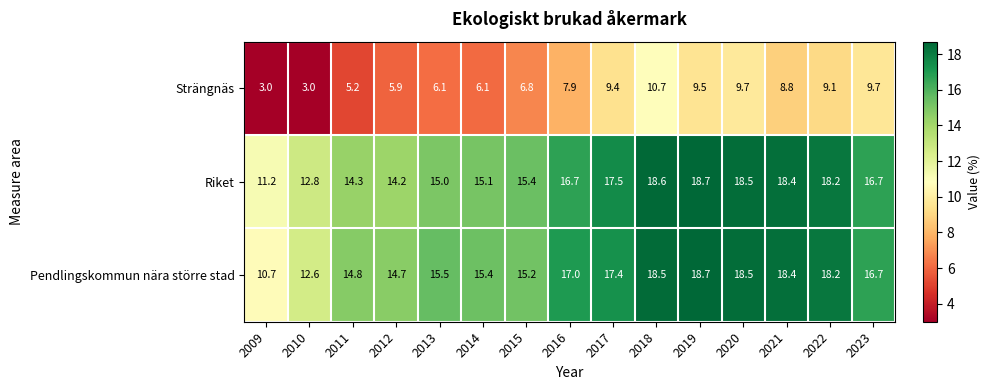

What is the maximum value for Strängnäs?

10.7